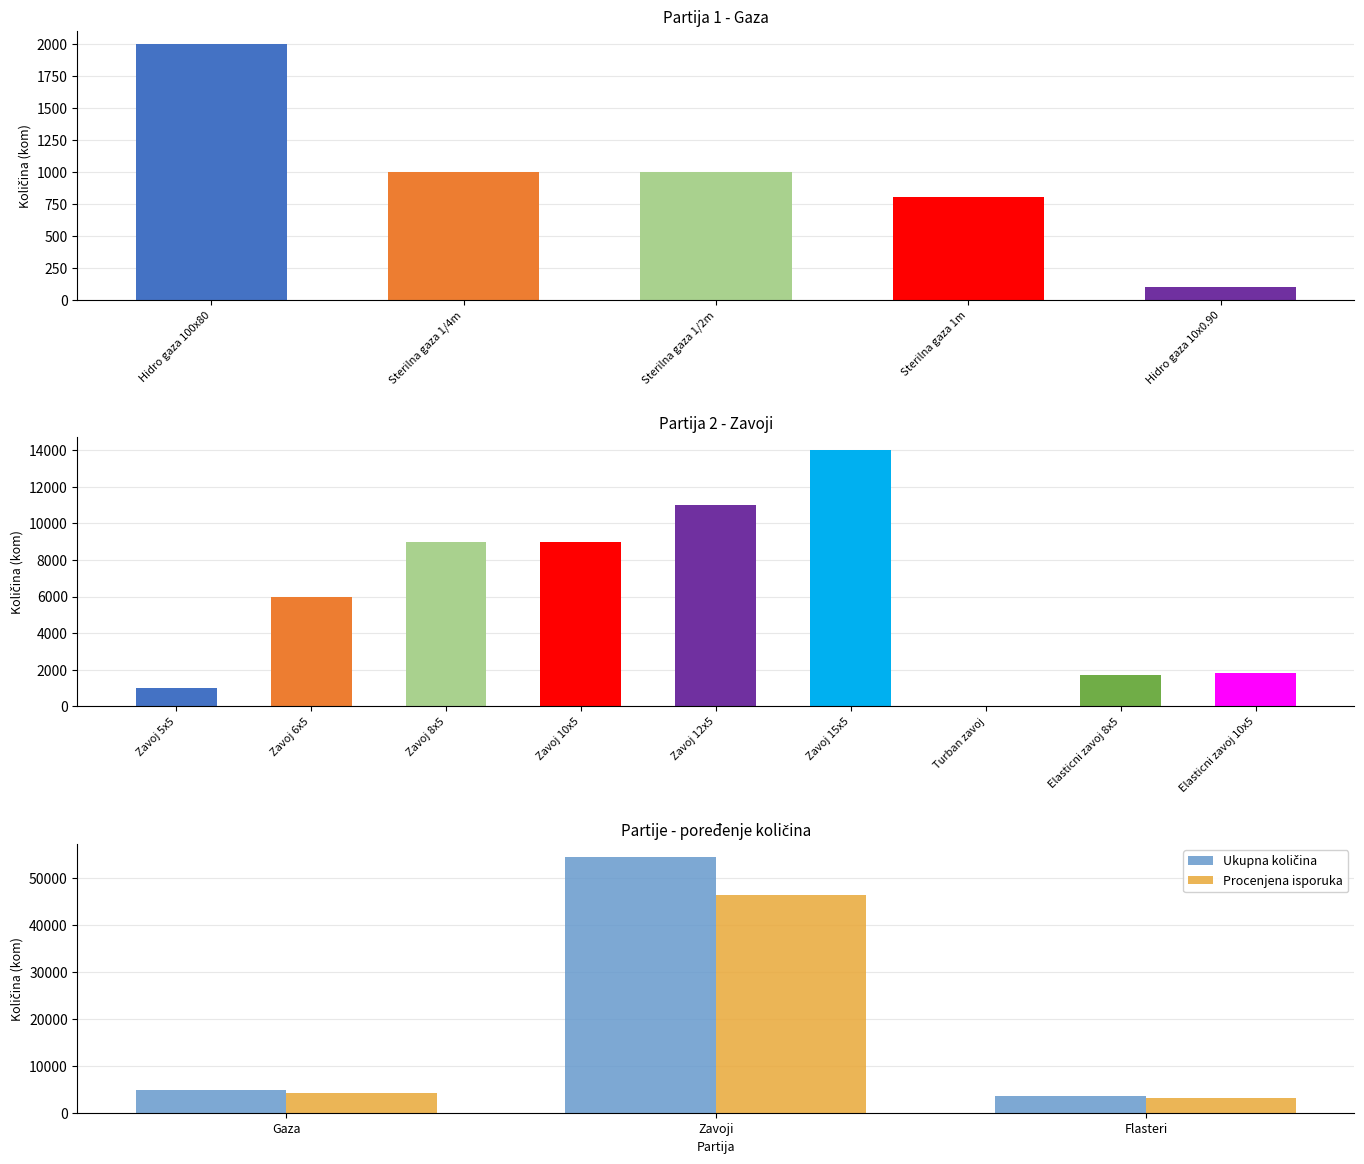

True or false: Procenjena isporuka has a value of 17701.3 at Zavoji.

False